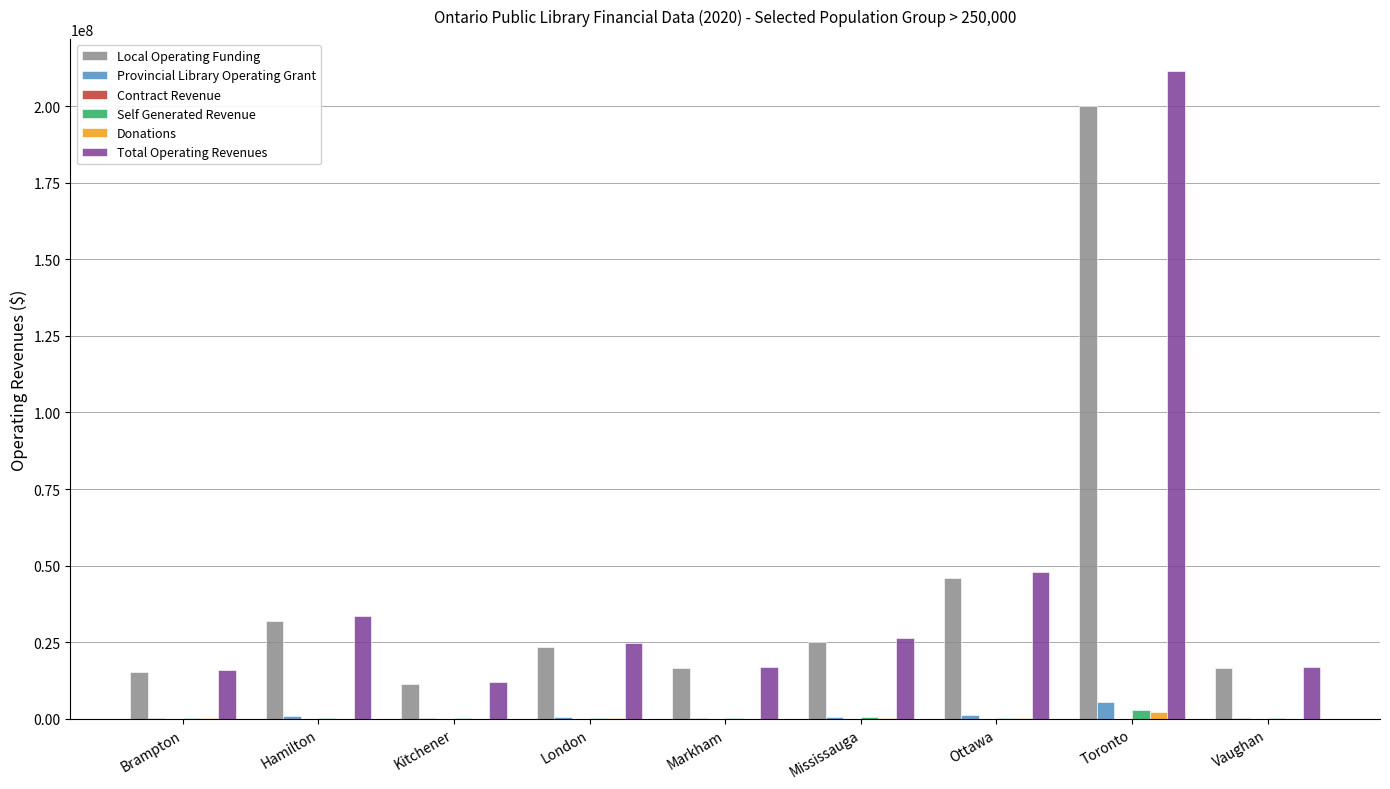

Which series has the largest range (max minus min)?

Total Operating Revenues